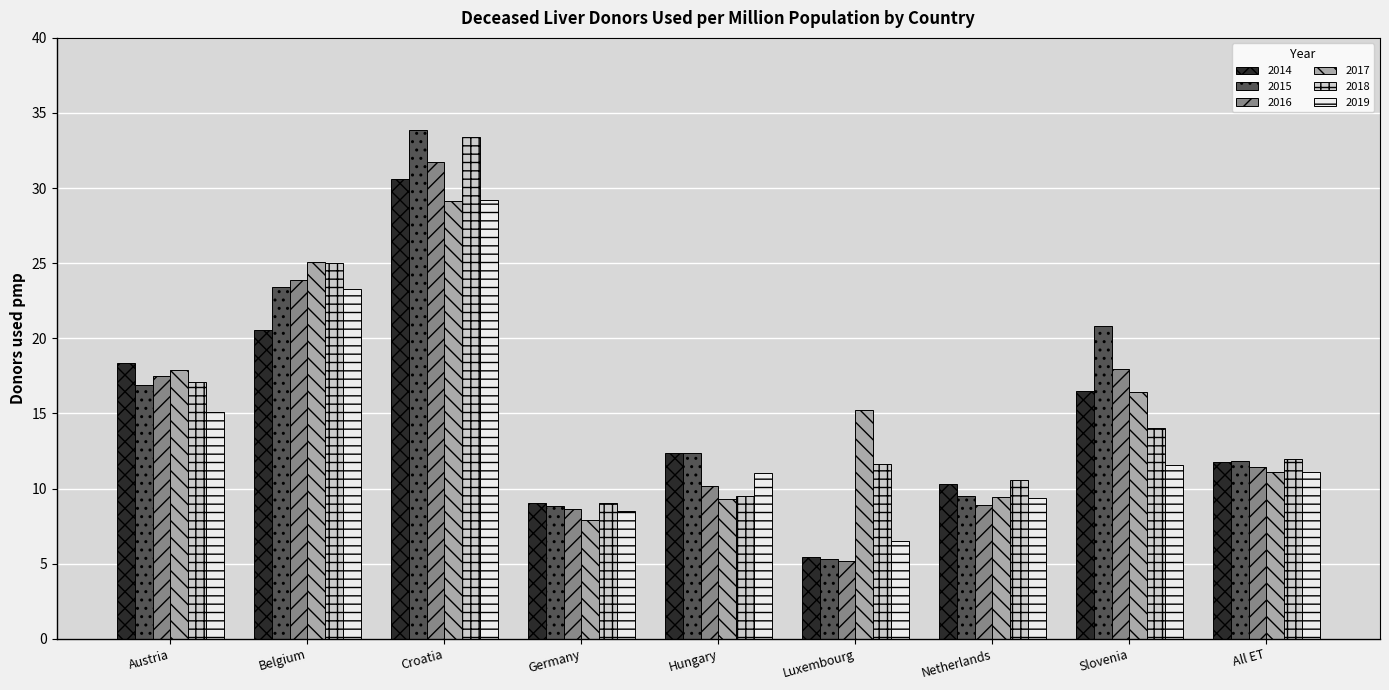

How many bars are there in each group?

6